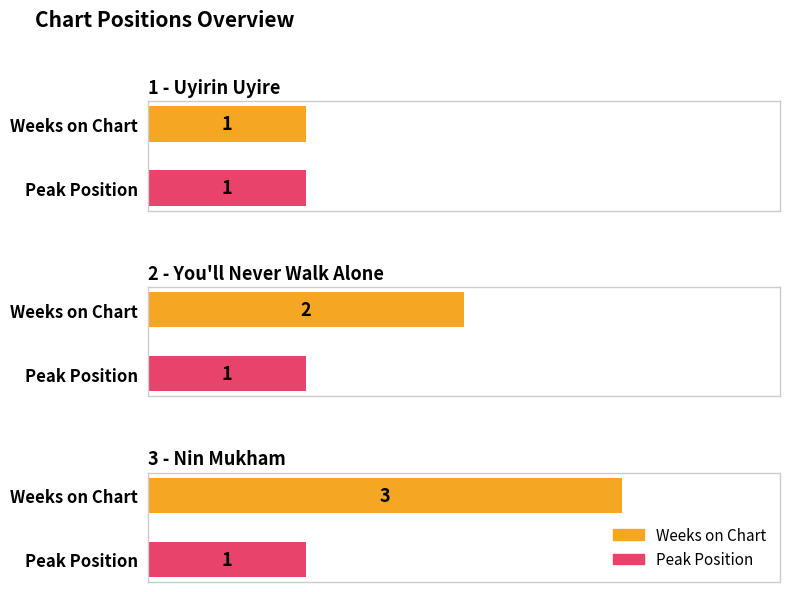

What is the total value across all series at 2 - You'll Never Walk Alone?

3